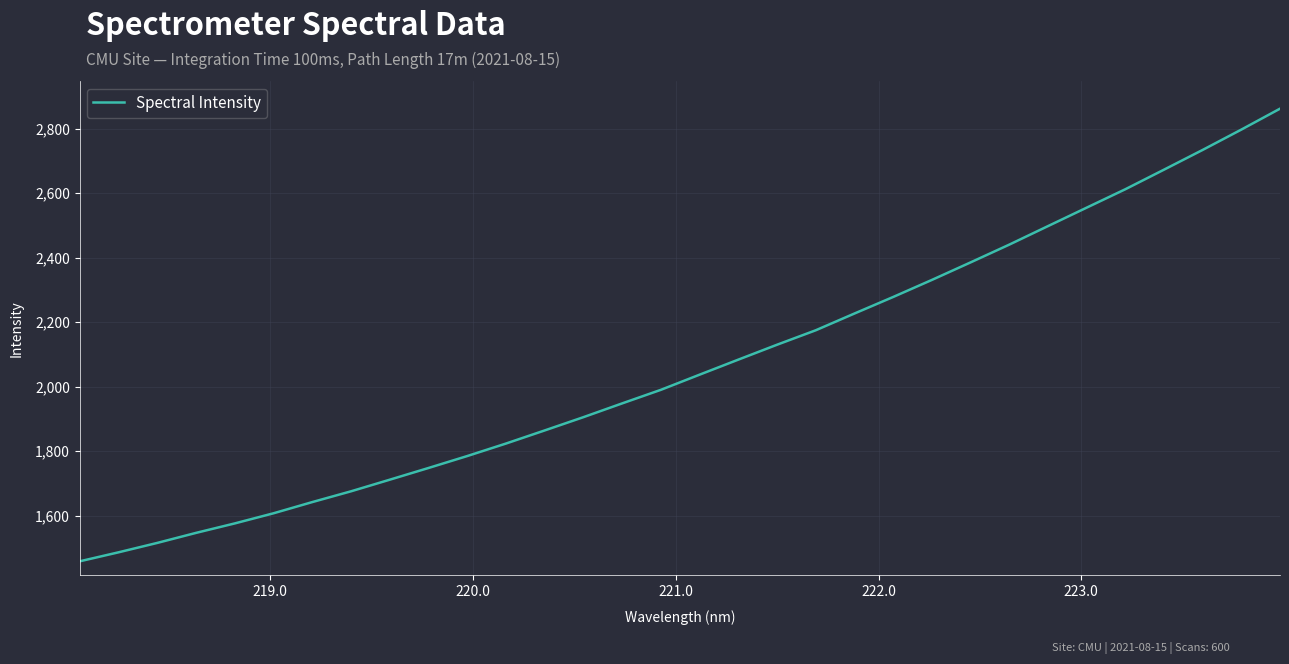

How many lines are shown in the chart?

1